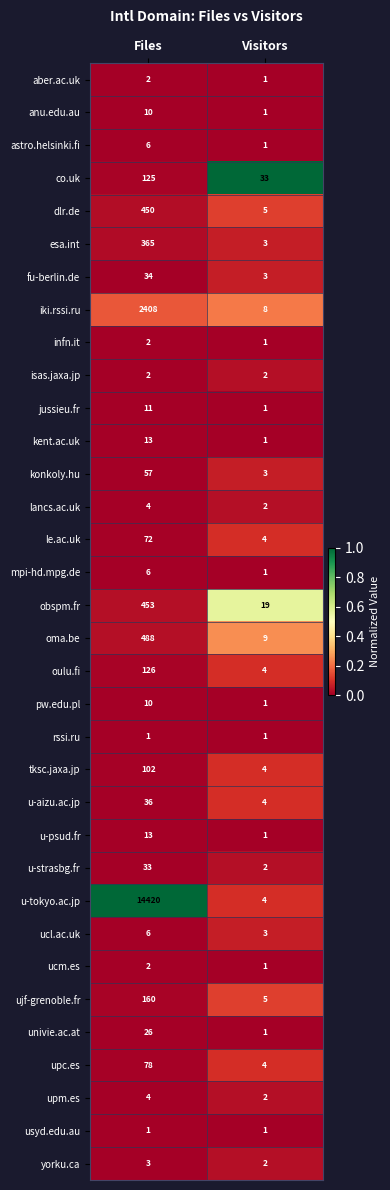

Rank the categories by tksc.jaxa.jp value from highest to lowest.

Files, Visitors